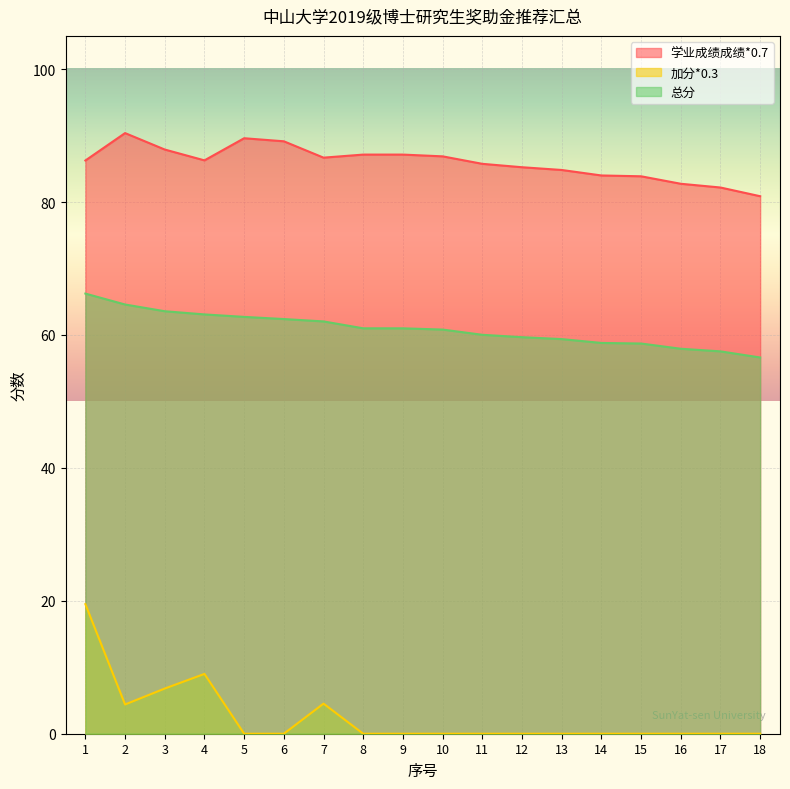

True or false: 加分*0.3 has a value of 5.2 at 1.

False